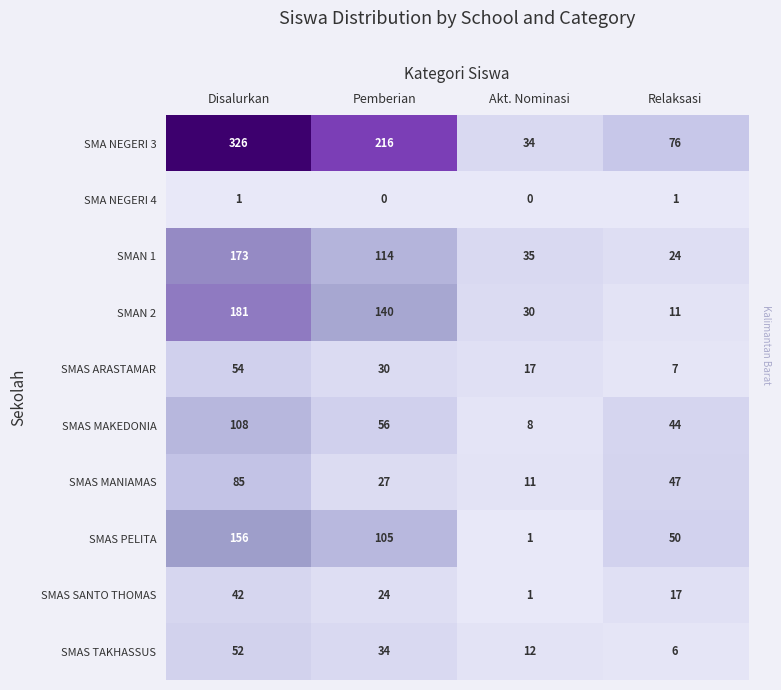

List the series in order of their peak value, highest first.

SMA NEGERI 3, SMAN 2, SMAN 1, SMAS PELITA, SMAS MAKEDONIA, SMAS MANIAMAS, SMAS ARASTAMAR, SMAS TAKHASSUS, SMAS SANTO THOMAS, SMA NEGERI 4